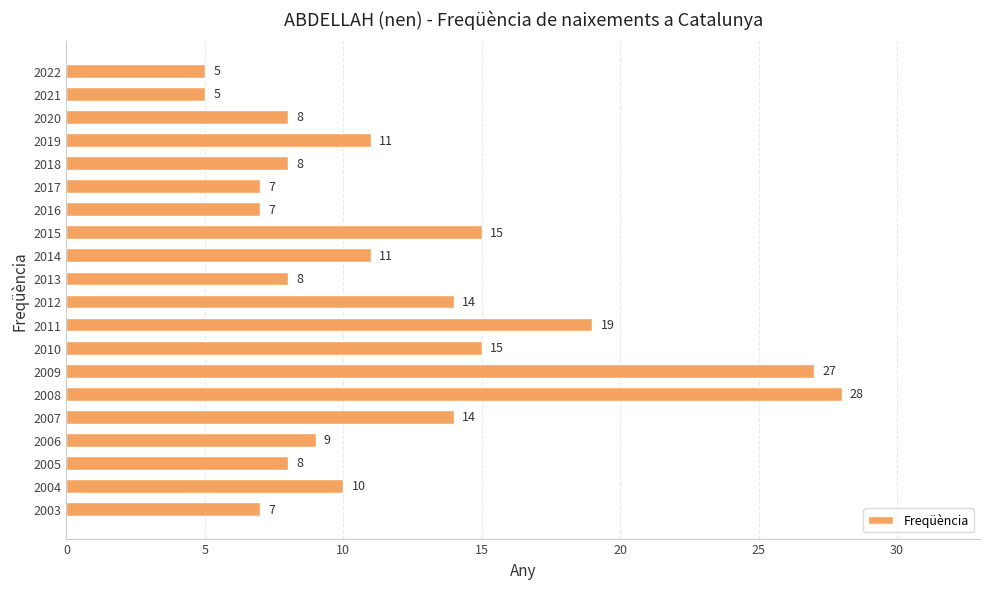

What is the value of the 18th bar from the top?

8